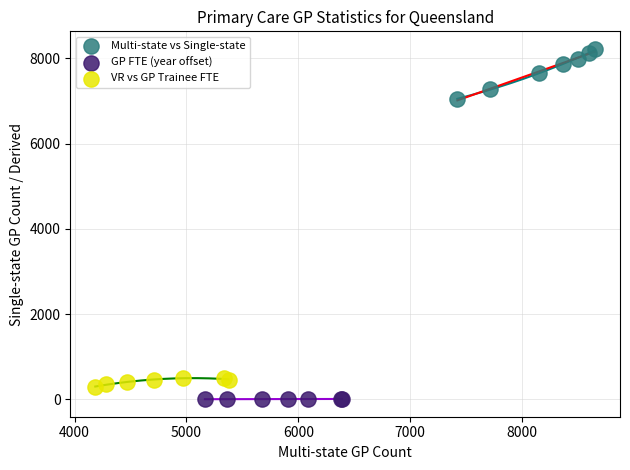

Which series contains the highest Y value?

Multi-state vs Single-state